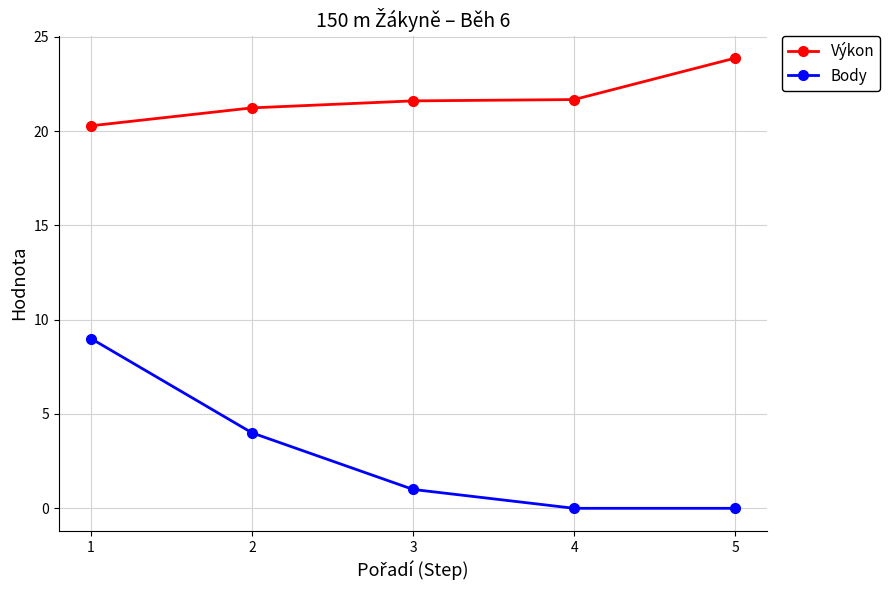

At how many categories does at least one series exceed 11?

5